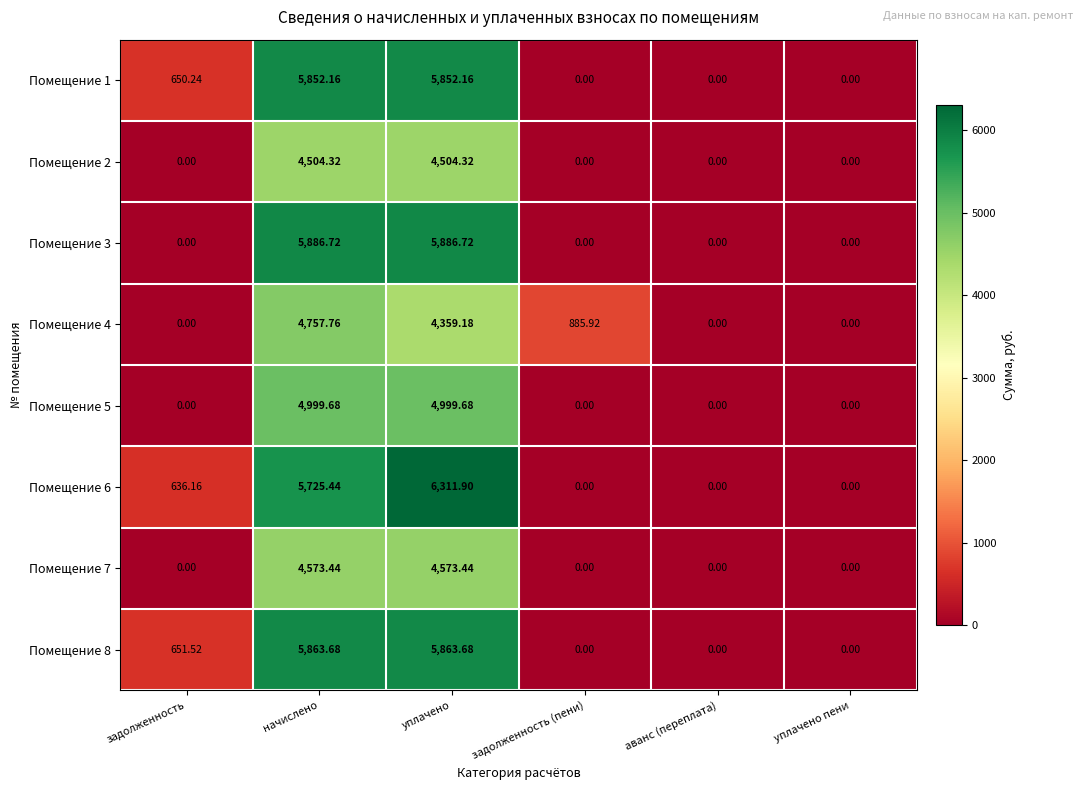

Where does the Помещение 6 series first go above 636?

задолженность